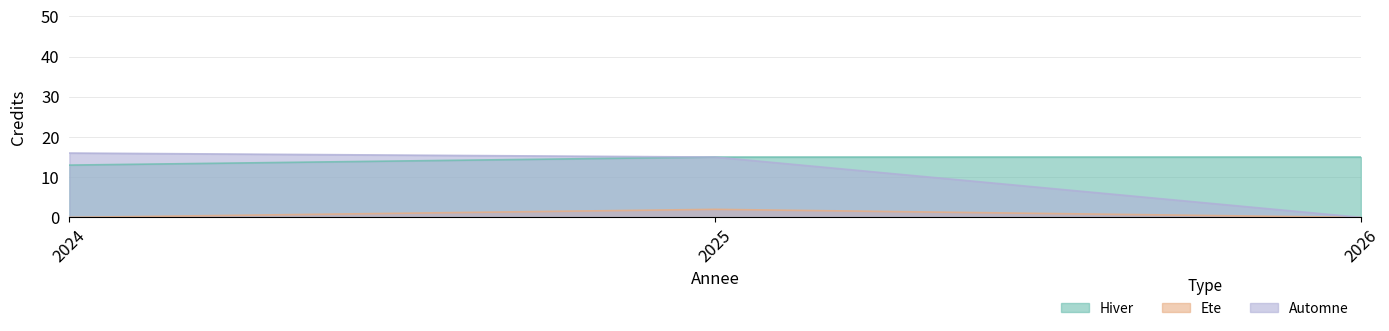

Which series changed the most between 2025 and 2026?

Automne